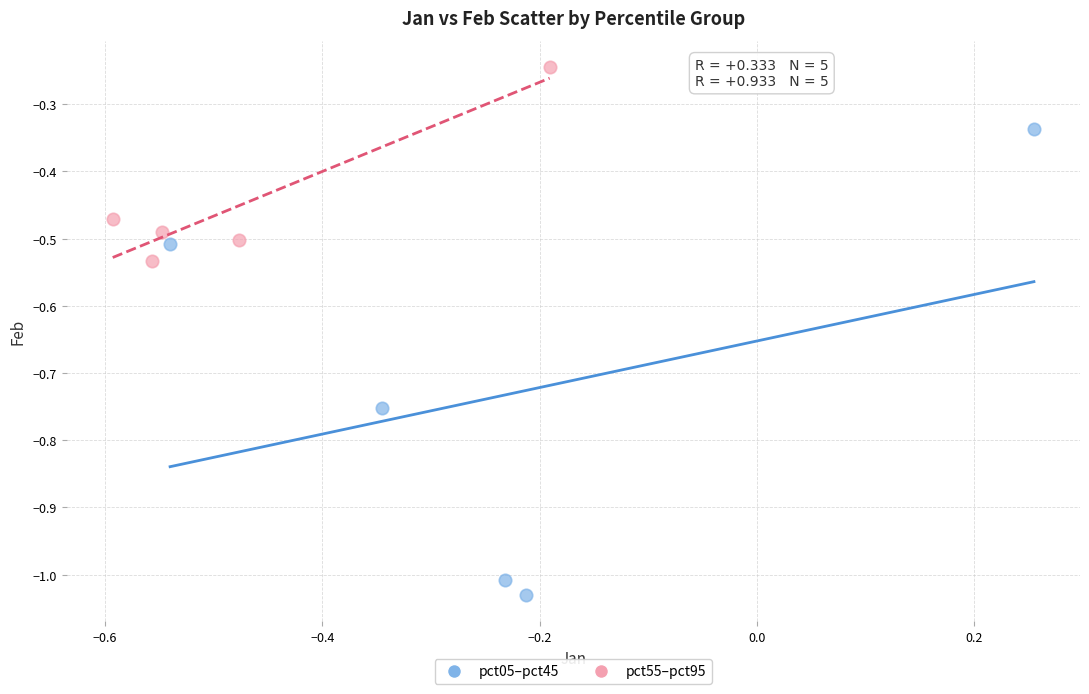

Which series contains the highest Y value?

pct55–pct95